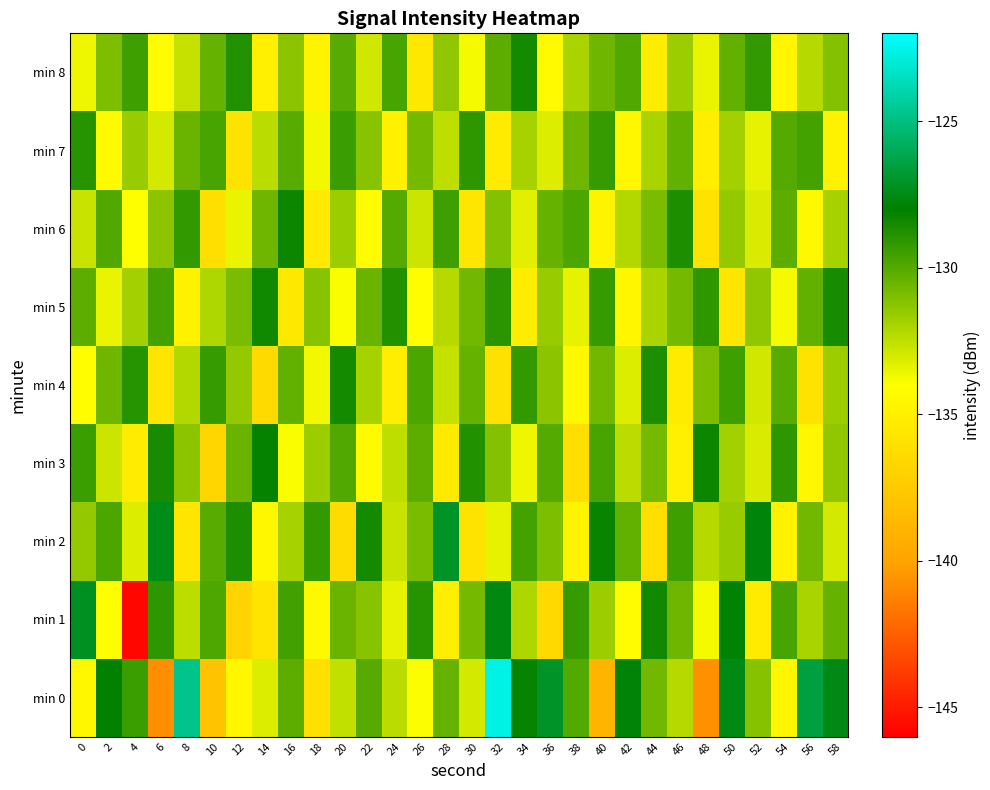

Reading left to right, list all the values displayed in this chart.

min 0: 0=-134.5	2=-128.1	4=-129.4	6=-140.8	8=-124.8	10=-138.0	12=-134.5	14=-133.2	16=-130.2	18=-136.0	20=-132.6	22=-130.0	24=-132.4	26=-133.9	28=-130.4	30=-133.0	32=-122.6	34=-128.1	36=-127.1	38=-129.9	40=-138.9	42=-127.8	44=-130.7	46=-132.3	48=-140.7	50=-127.6	52=-131.1	54=-134.6	56=-126.5	58=-127.5
min 1: 0=-127.2	2=-134.0	4=-145.7	6=-129.1	8=-132.4	10=-129.9	12=-136.8	14=-135.8	16=-129.6	18=-134.3	20=-130.5	22=-131.2	24=-133.4	26=-128.9	28=-135.1	30=-130.8	32=-127.6	34=-132.1	36=-136.5	38=-129.3	40=-131.7	42=-134.2	44=-128.4	46=-130.6	48=-133.8	50=-127.9	52=-135.3	54=-129.7	56=-132.0	58=-130.4
min 2: 0=-131.5	2=-129.8	4=-133.2	6=-127.4	8=-135.6	10=-130.1	12=-128.7	14=-134.5	16=-131.9	18=-129.2	20=-136.3	22=-128.5	24=-132.7	26=-130.9	28=-127.1	30=-135.8	32=-133.4	34=-129.6	36=-131.0	38=-134.7	40=-128.2	42=-130.3	44=-136.1	46=-129.5	48=-132.3	50=-131.6	52=-127.8	54=-134.9	56=-130.7	58=-133.0
min 3: 0=-129.4	2=-132.8	4=-135.2	6=-128.6	8=-131.3	10=-136.7	12=-130.5	14=-128.1	16=-133.9	18=-131.7	20=-129.9	22=-134.3	24=-132.5	26=-130.2	28=-135.4	30=-128.8	32=-131.1	34=-133.6	36=-130.0	38=-136.2	40=-129.7	42=-132.4	44=-130.8	46=-135.0	48=-128.3	50=-131.8	52=-133.1	54=-129.1	56=-134.6	58=-131.4
min 4: 0=-134.1	2=-130.6	4=-128.9	6=-135.7	8=-132.2	10=-129.3	12=-131.5	14=-136.4	16=-130.3	18=-133.7	20=-128.5	22=-131.9	24=-135.1	26=-129.8	28=-132.6	30=-130.4	32=-136.0	34=-129.2	36=-131.3	38=-134.4	40=-130.7	42=-133.2	44=-128.7	46=-135.3	48=-131.0	50=-129.5	52=-132.9	54=-130.1	56=-135.8	58=-131.7
min 5: 0=-130.2	2=-133.5	4=-131.8	6=-129.6	8=-134.8	10=-132.1	12=-130.9	14=-128.4	16=-135.5	18=-131.2	20=-133.9	22=-130.5	24=-128.8	26=-134.1	28=-132.3	30=-130.7	32=-129.0	34=-135.2	36=-131.6	38=-133.4	40=-129.3	42=-134.6	44=-132.0	46=-130.8	48=-129.1	50=-135.7	52=-131.4	54=-133.8	56=-130.3	58=-128.6
min 6: 0=-132.7	2=-129.9	4=-134.0	6=-131.3	8=-129.2	10=-136.1	12=-133.5	14=-130.6	16=-128.3	18=-135.4	20=-131.7	22=-134.2	24=-130.0	26=-132.8	28=-129.5	30=-135.6	32=-131.1	34=-133.3	36=-130.4	38=-129.8	40=-134.7	42=-132.2	44=-130.9	46=-128.7	48=-135.9	50=-131.5	52=-133.1	54=-130.2	56=-134.4	58=-131.9
min 7: 0=-128.9	2=-134.3	4=-131.6	6=-133.0	8=-130.5	10=-129.7	12=-135.8	14=-132.4	16=-130.1	18=-133.7	20=-129.4	22=-131.2	24=-134.9	26=-130.8	28=-132.5	30=-129.1	32=-135.3	34=-131.9	36=-133.2	38=-130.6	40=-129.3	42=-134.5	44=-132.0	46=-130.3	48=-135.1	50=-131.8	52=-133.4	54=-130.0	56=-129.6	58=-134.8
min 8: 0=-133.6	2=-131.0	4=-129.5	6=-134.2	8=-132.6	10=-130.4	12=-128.8	14=-135.0	16=-131.3	18=-134.7	20=-130.1	22=-132.9	24=-129.7	26=-135.5	28=-131.4	30=-133.8	32=-130.2	34=-128.5	36=-134.3	38=-132.0	40=-130.6	42=-129.9	44=-135.2	46=-131.7	48=-133.5	50=-130.3	52=-129.2	54=-134.6	56=-132.3	58=-131.1